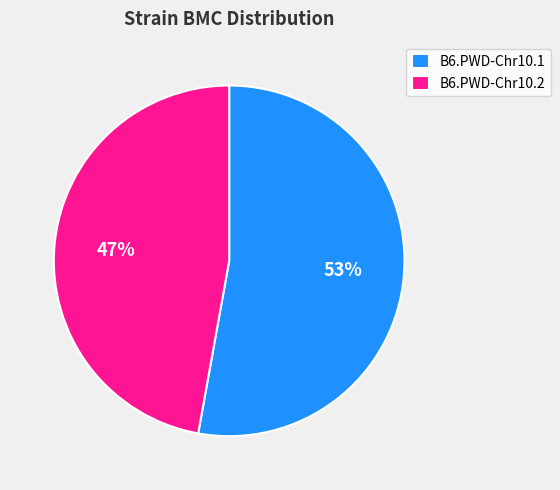

True or false: B6.PWD-Chr10.1 accounts for 53% of the total.

True